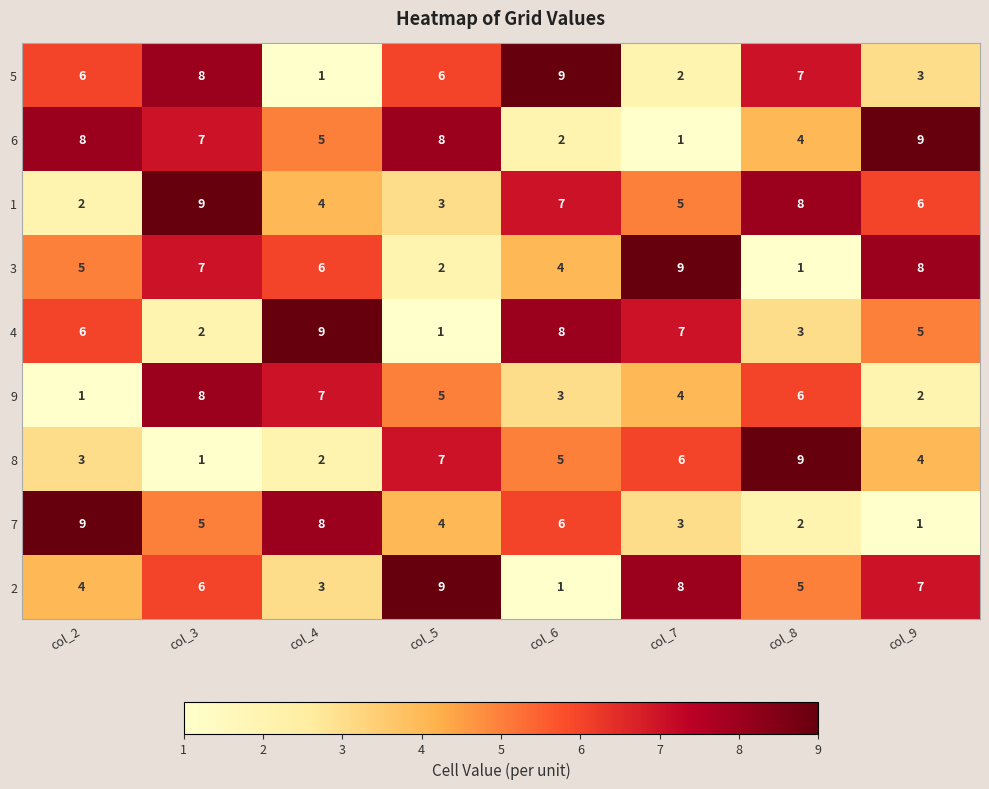

Is it true that 2 equals 1 at col_2?

False